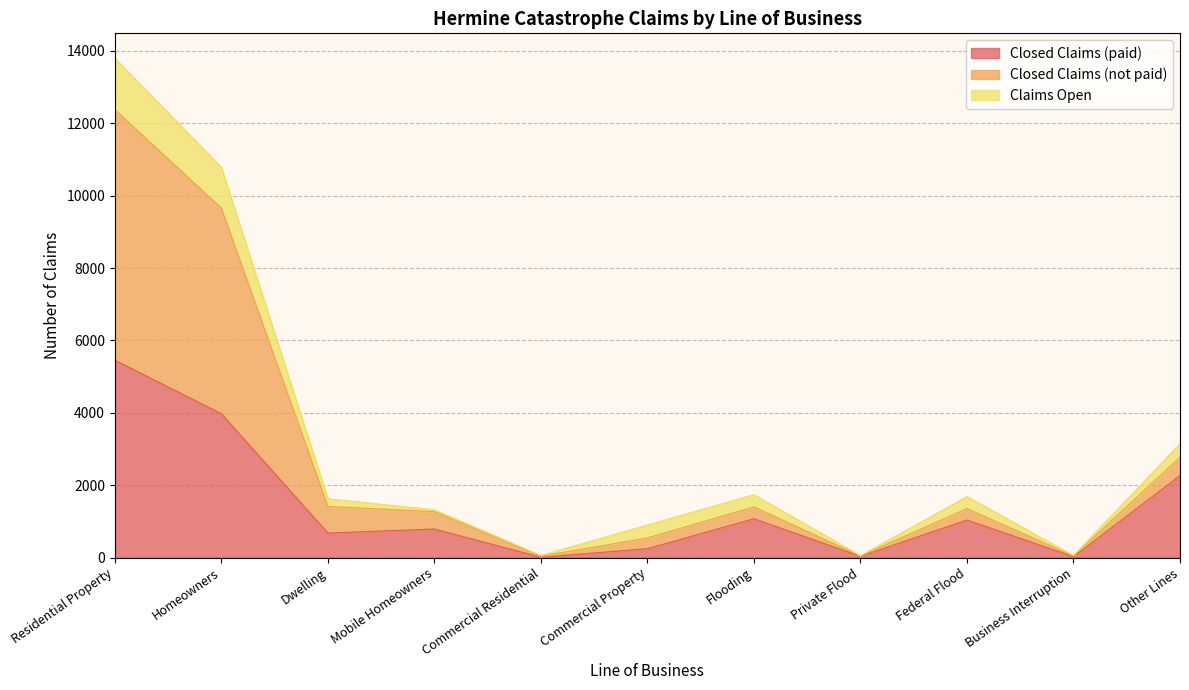

What is the value of the Closed Claims (not paid) point at the 8th from the left?

47